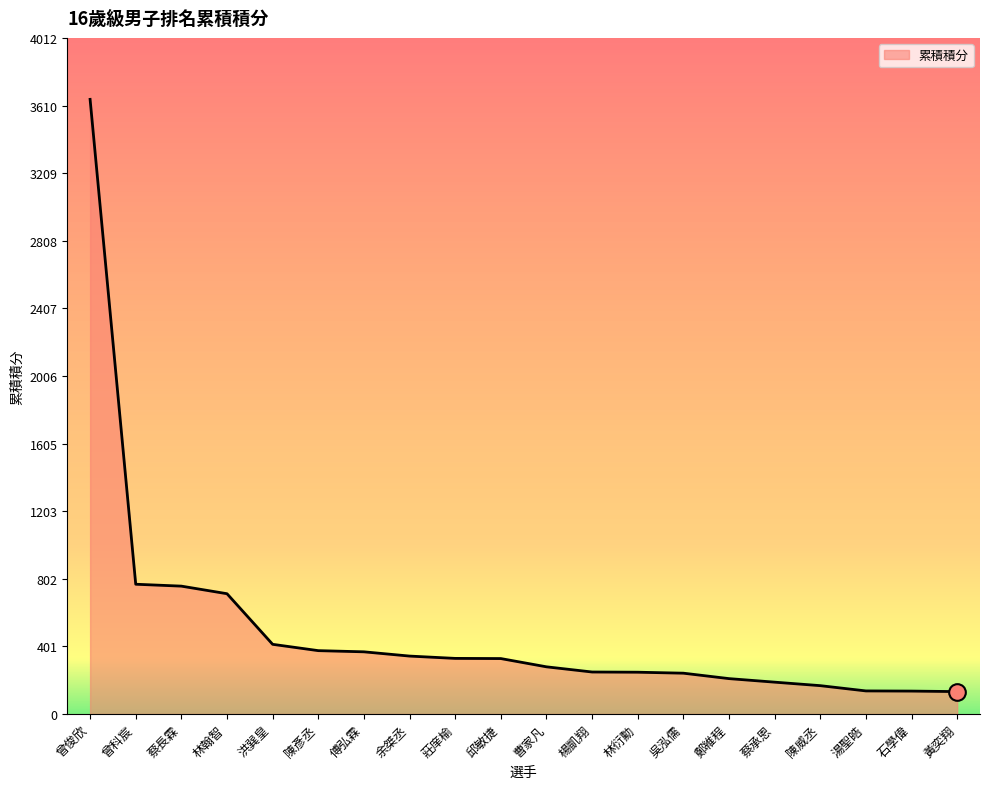

Approximately how many times larger is the value at 曾科宸 compared to 陳威丞?

4.6